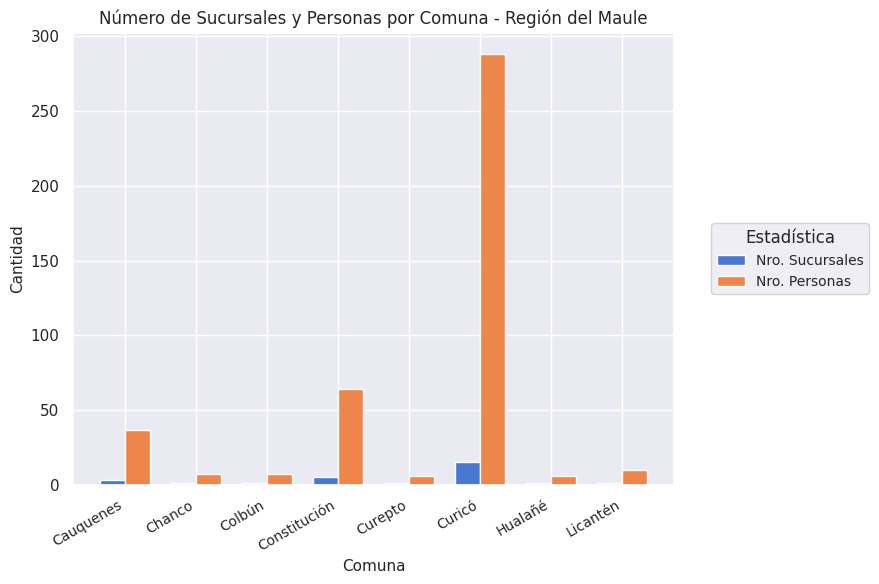

List the series in order of their overall mean, lowest first.

Nro. Sucursales, Nro. Personas